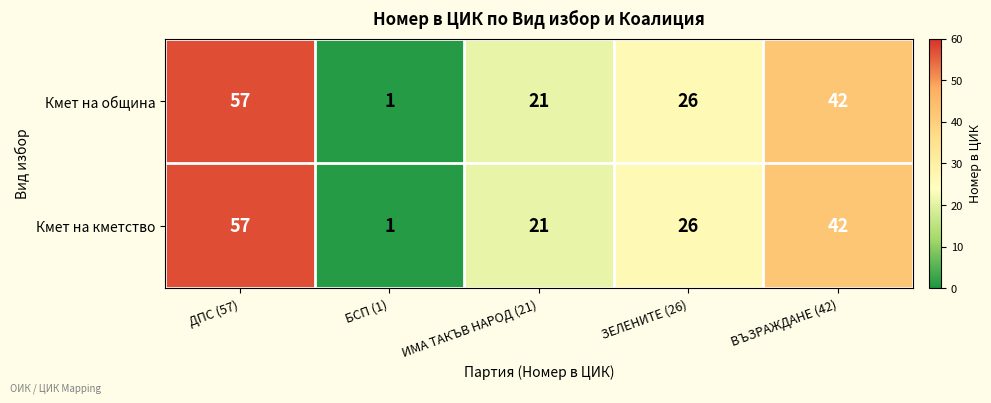

True or false: Кмет на община has a value of 17 at ВЪЗРАЖДАНЕ (42).

False